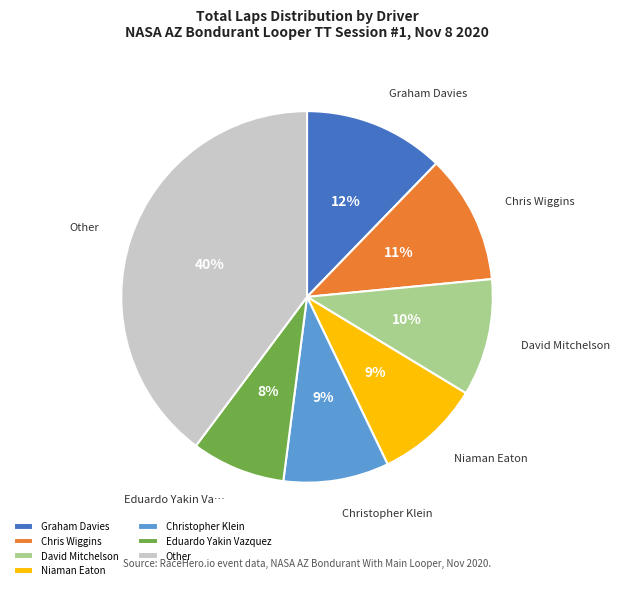

What is the ratio of the value at David Mitchelson to the value at Chris Wiggins?

0.9